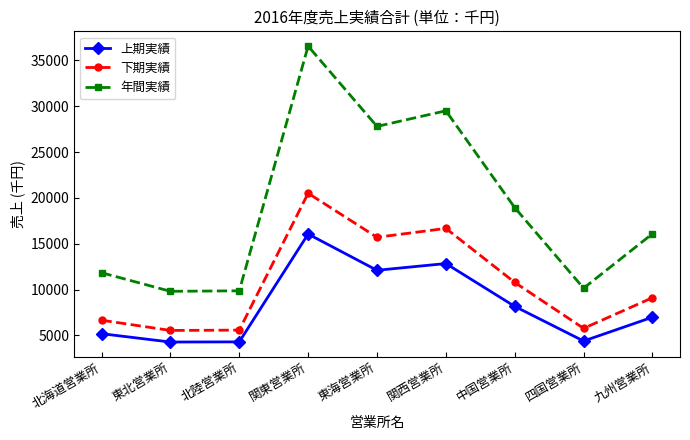

Which series has the largest total across all categories?

年間実績